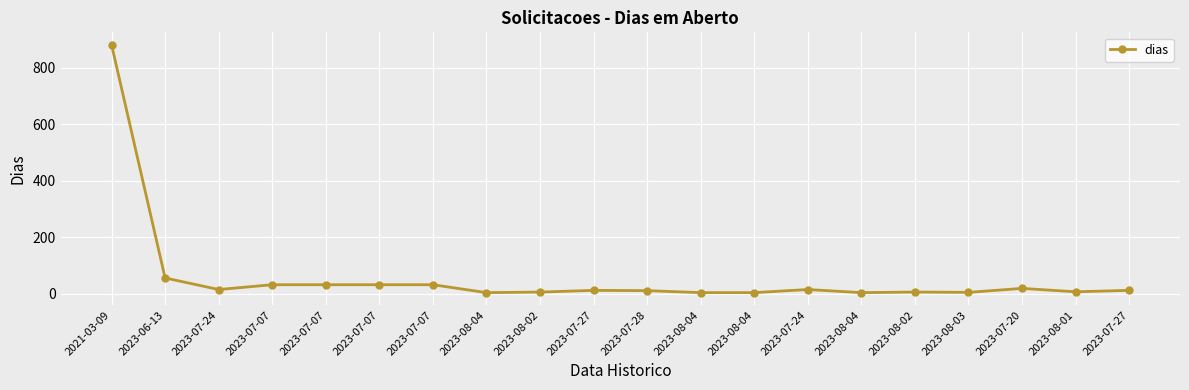

Which category has the lowest value across all series?

2023-08-04